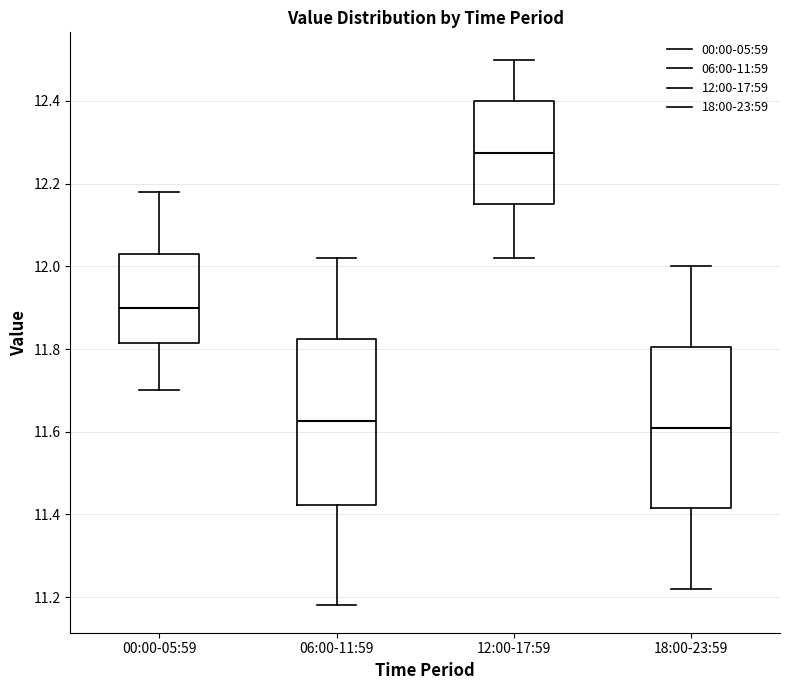

Which box has the highest median line?

12:00-17:59